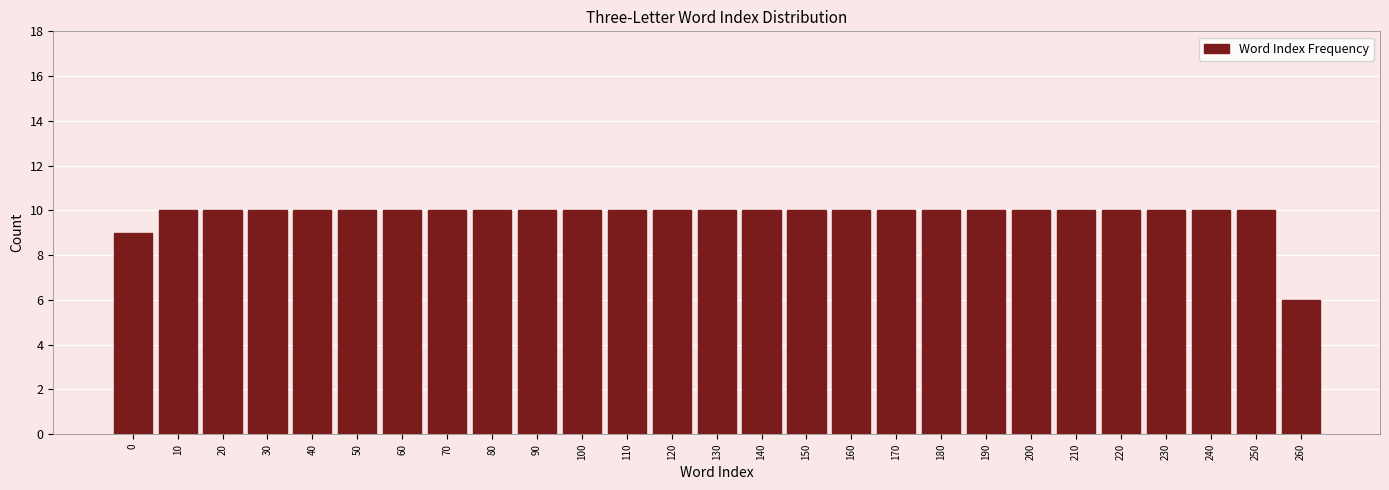

Reading right to left, what are all the values shown in this chart?

260=6	250=10	240=10	230=10	220=10	210=10	200=10	190=10	180=10	170=10	160=10	150=10	140=10	130=10	120=10	110=10	100=10	90=10	80=10	70=10	60=10	50=10	40=10	30=10	20=10	10=10	0=9